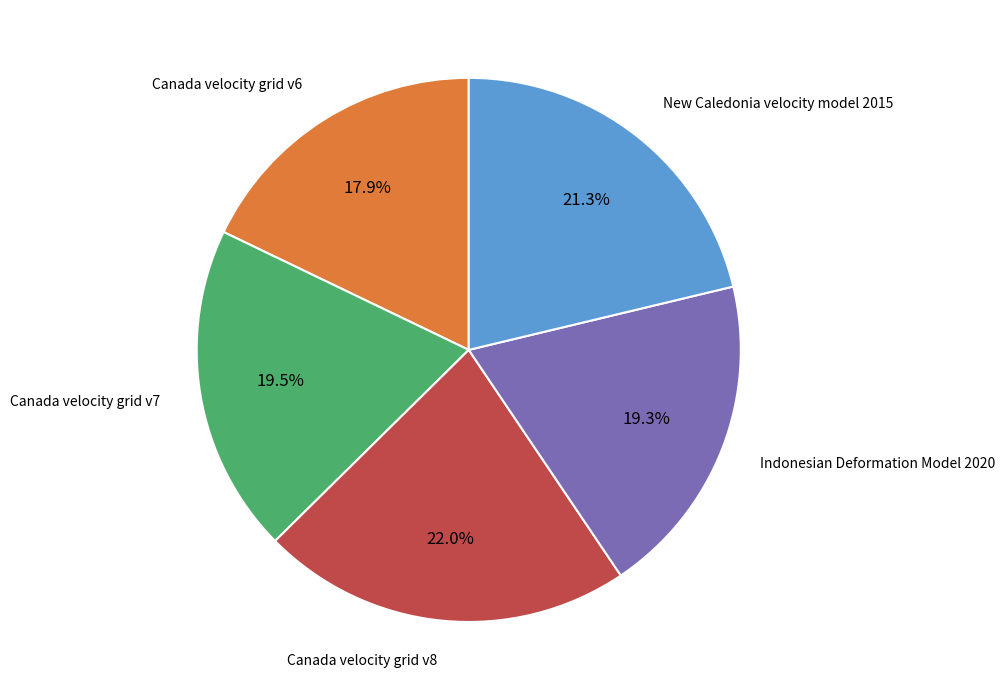

Does any single category account for the majority?

No